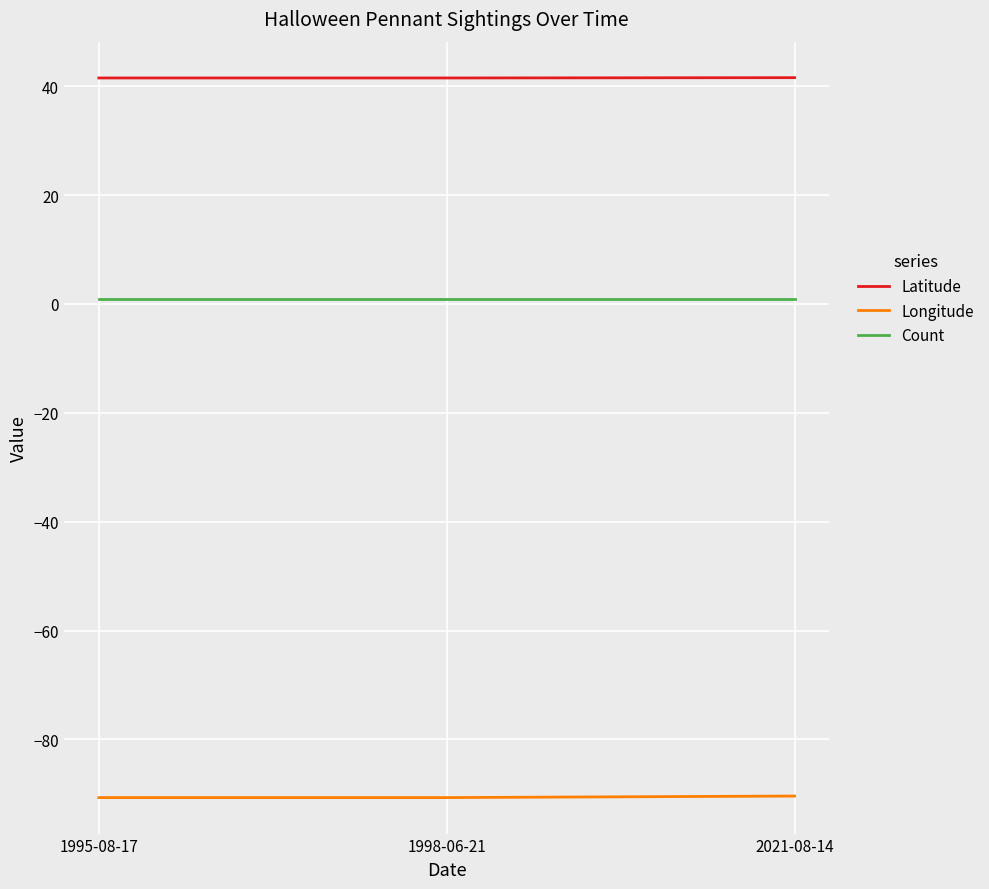

What is the greatest value displayed?

41.6